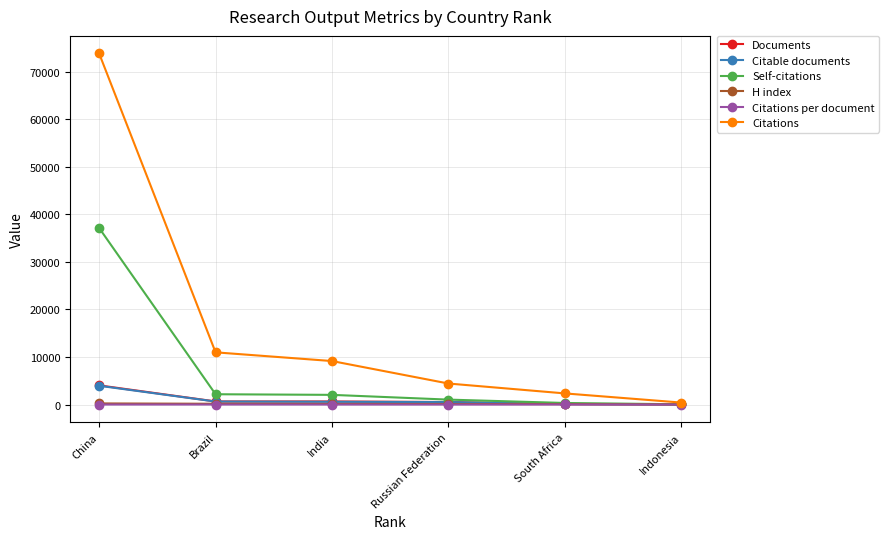

At how many categories does at least one series exceed 38191?

1